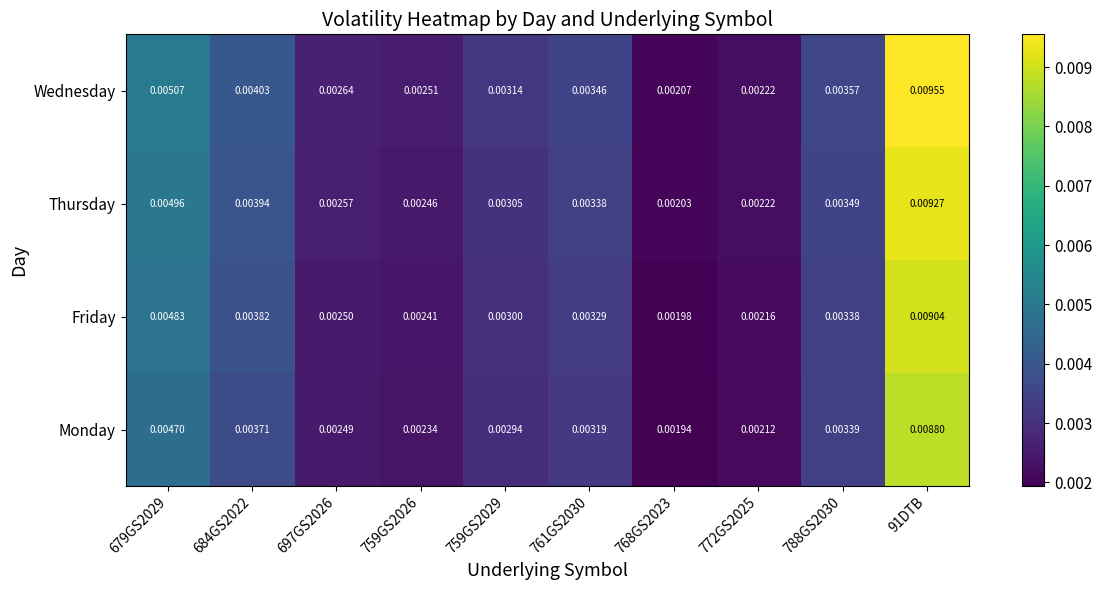

At 768GS2023, list the series in order from largest to smallest.

Wednesday, Thursday, Friday, Monday